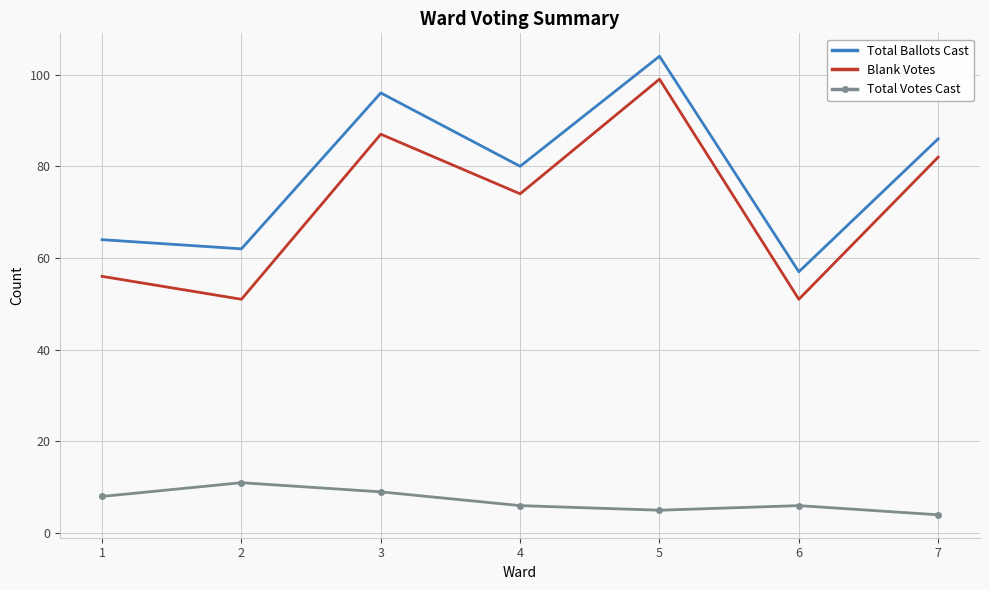

The value of Total Votes Cast at 1 is 8. True or false?

True